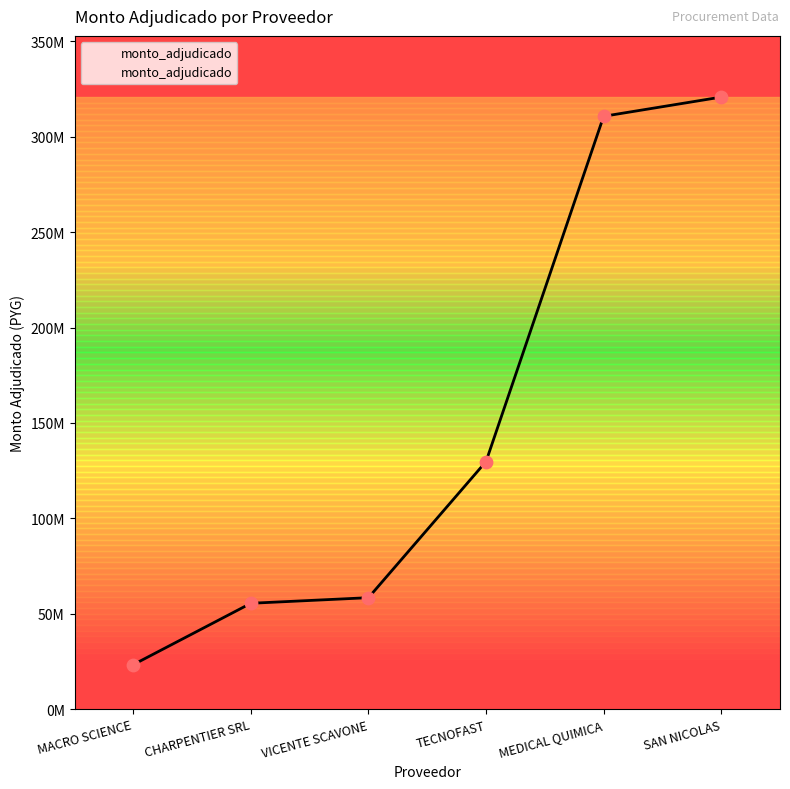

What is the change in value from CHARPENTIER SRL to TECNOFAST?

+74330000